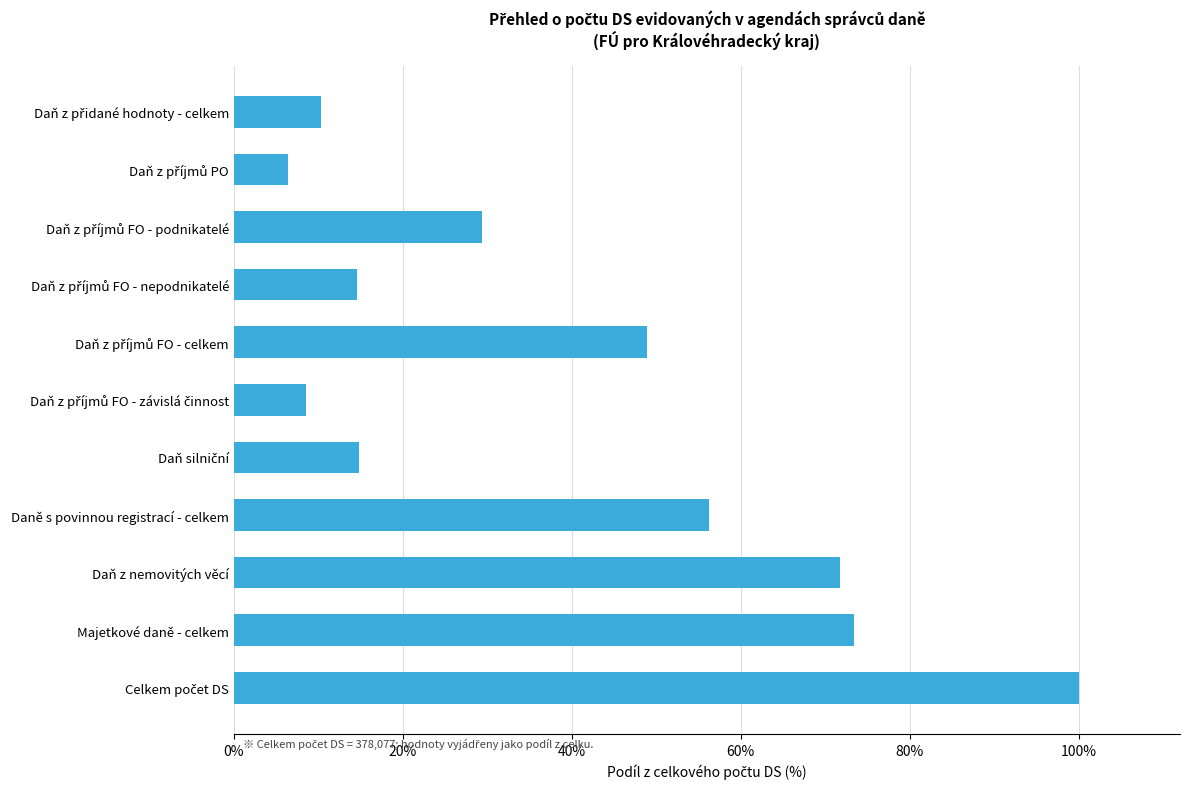

The value at Majetkové daně - celkem is 73.4. True or false?

True